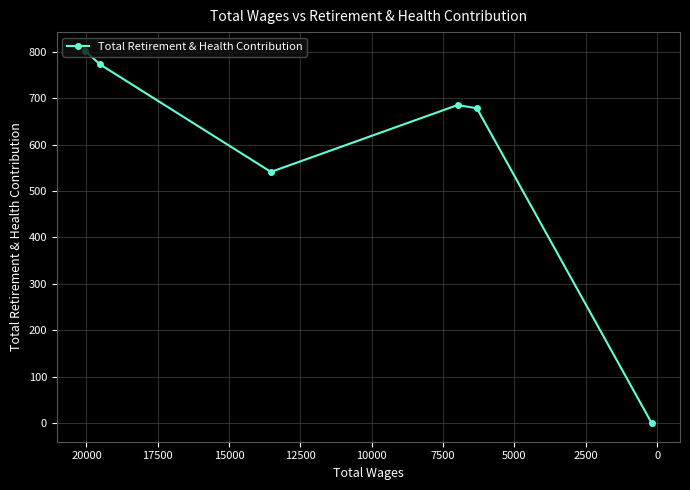

What is the sum of all values?

3479